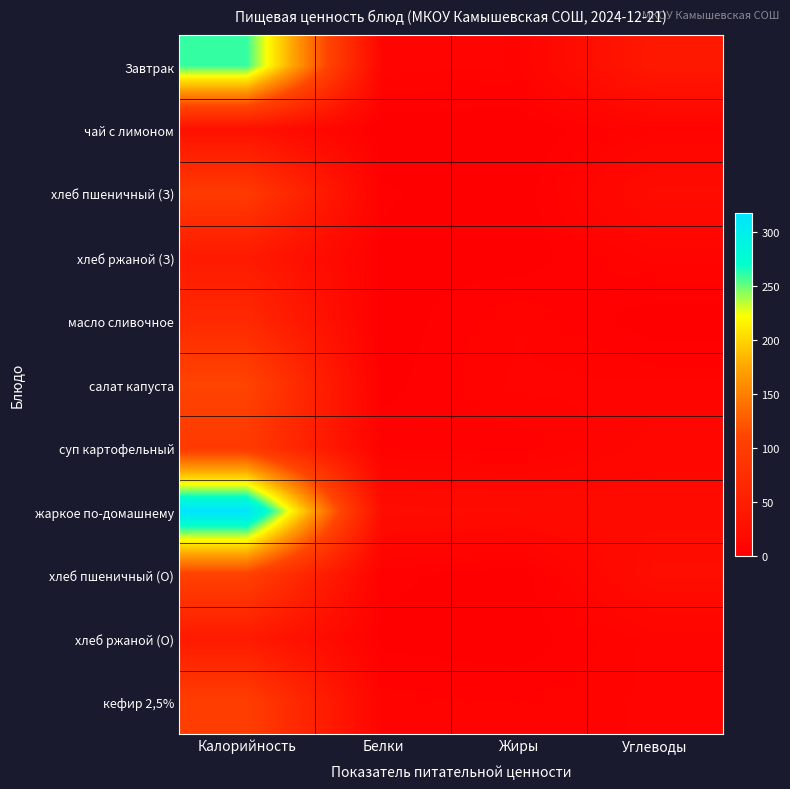

Reading right to left, transcribe all the data shown in this chart.

Завтрак: Углеводы=40.1	Жиры=7.3	Белки=8.6	Калорийность=260.3
чай с лимоном: Углеводы=6.6	Жиры=0.1	Белки=0.2	Калорийность=27.9
хлеб пшеничный (З): Углеводы=20.0	Жиры=0.0	Белки=3.0	Калорийность=94.0
хлеб ржаной (З): Углеводы=8.4	Жиры=0.3	Белки=1.7	Калорийность=42.7
масло сливочное: Углеводы=0.1	Жиры=7.3	Белки=0.1	Калорийность=66.1
салат капуста: Углеводы=7.7	Жиры=8.1	Белки=1.3	Калорийность=108.7
суп картофельный: Углеводы=11.4	Жиры=3.3	Белки=4.6	Калорийность=93.6
жаркое по-домашнему: Углеводы=17.2	Жиры=18.8	Белки=20.1	Калорийность=317.9
хлеб пшеничный (О): Углеводы=22.1	Жиры=0.4	Белки=3.4	Калорийность=105.5
хлеб ржаной (О): Углеводы=8.4	Жиры=0.3	Белки=1.7	Калорийность=42.7
кефир 2,5%: Углеводы=8.0	Жиры=5.0	Белки=5.8	Калорийность=100.2